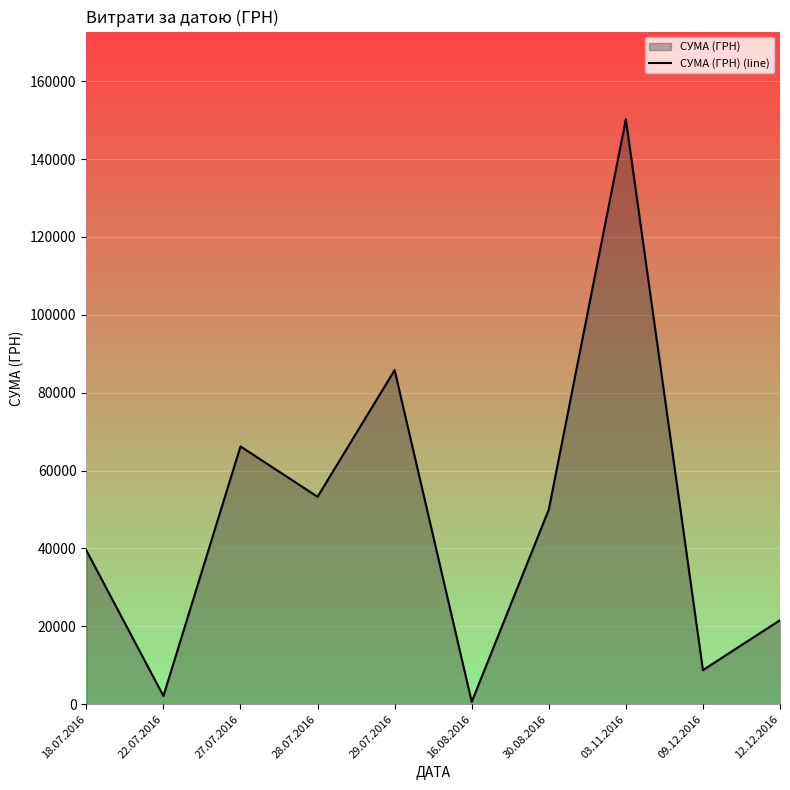

How many values exceed 49993?

4